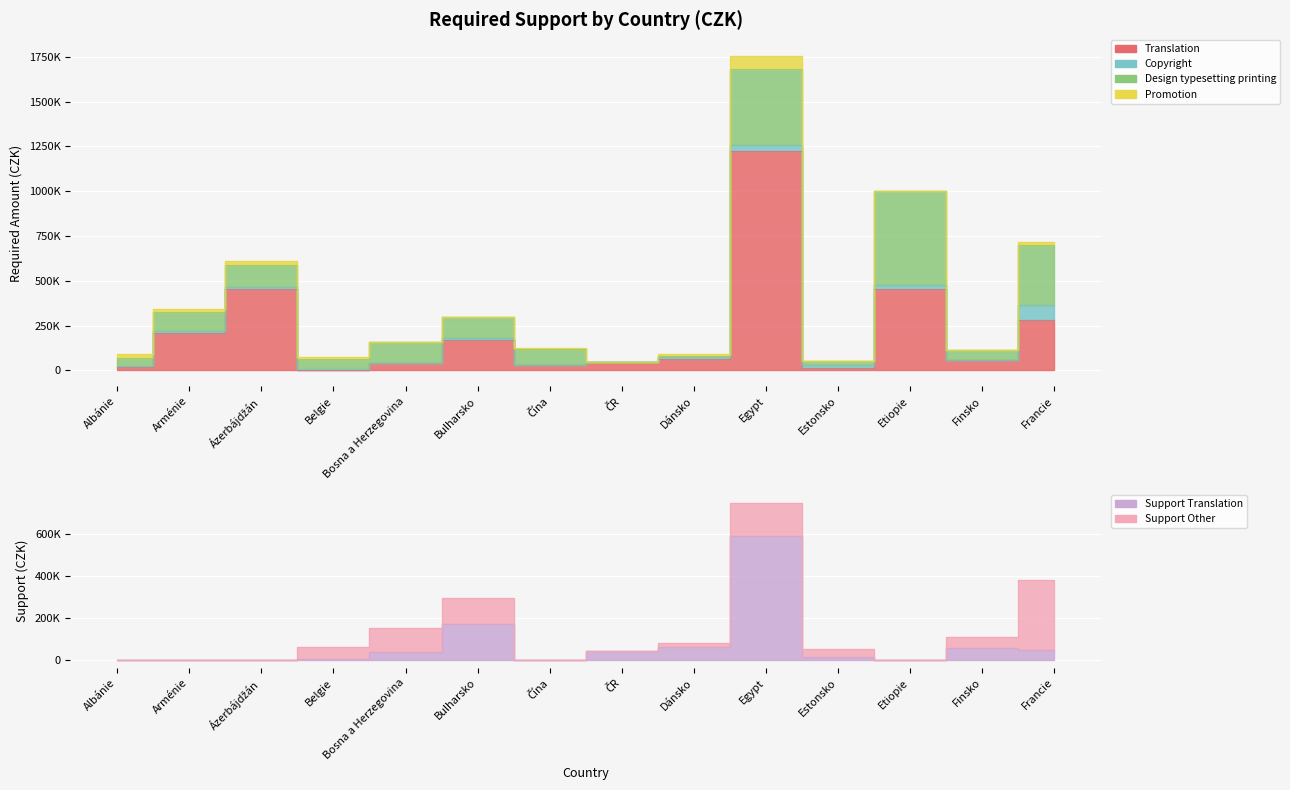

What is the difference between the Translation values at Bosna a Herzegovina and Belgie?

35687